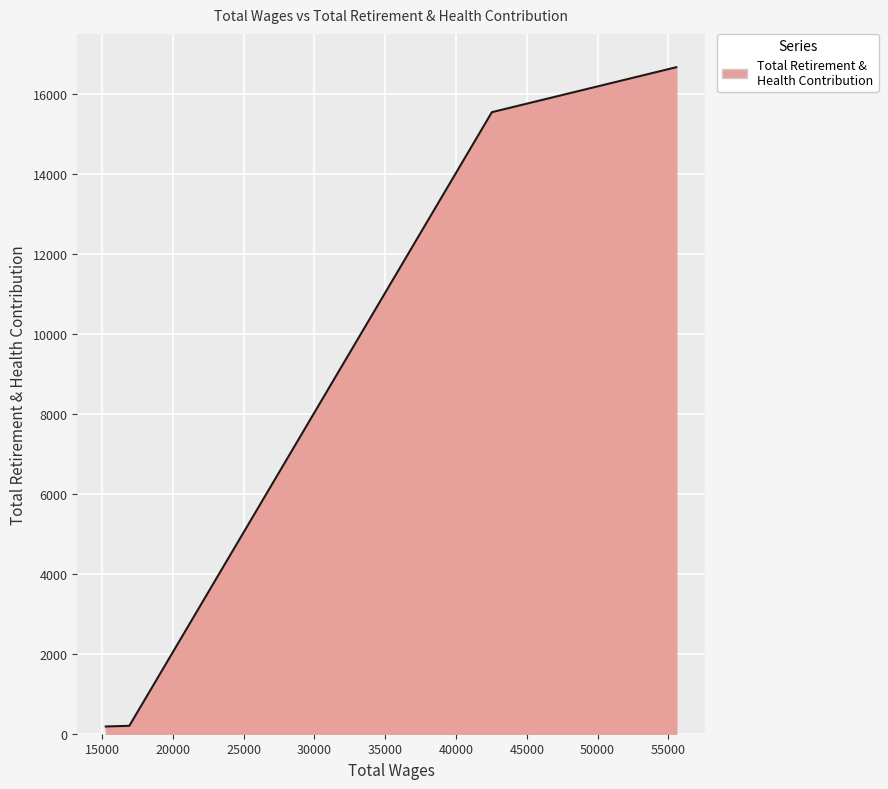

What is the greatest value displayed?

16664